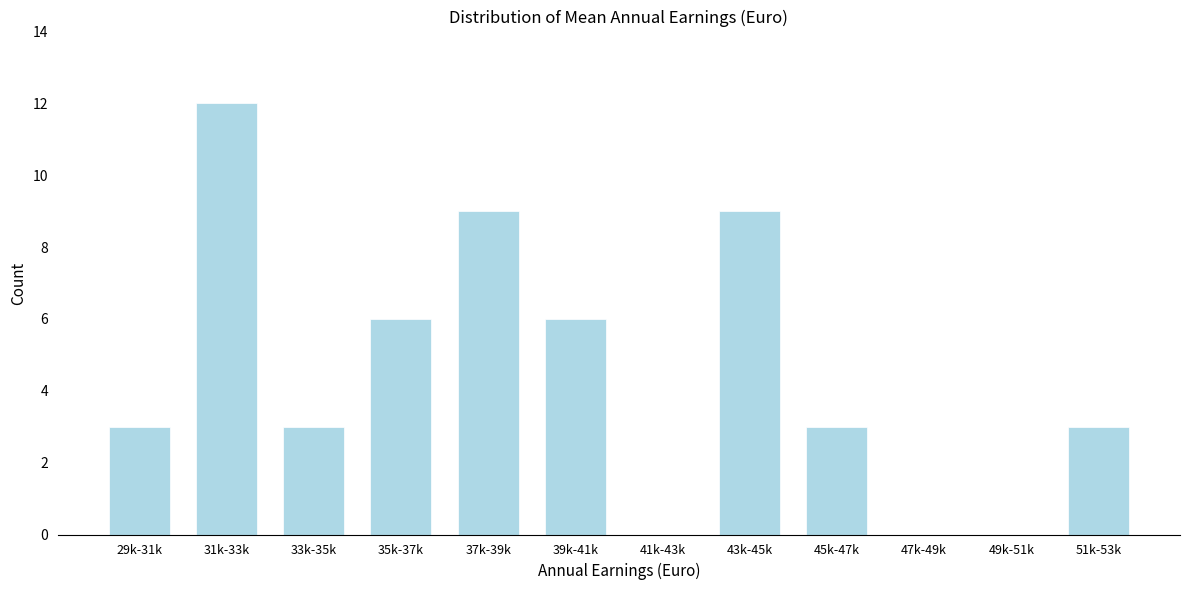

Reading right to left, list all the values displayed in this chart.

51k-53k=3	49k-51k=0	47k-49k=0	45k-47k=3	43k-45k=9	41k-43k=0	39k-41k=6	37k-39k=9	35k-37k=6	33k-35k=3	31k-33k=12	29k-31k=3